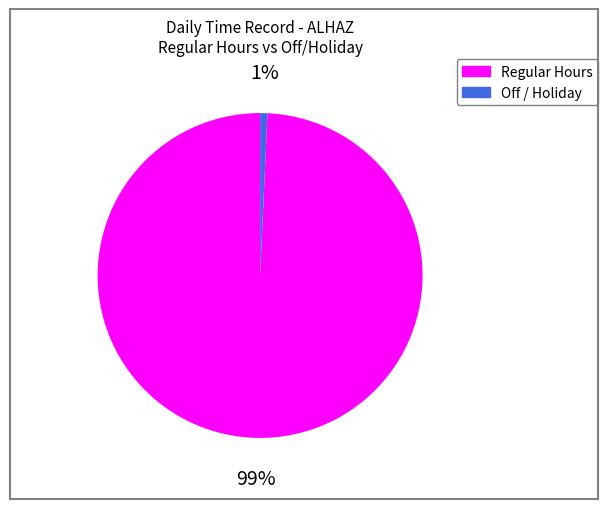

Which has a higher value, Off / Holiday or Regular Hours?

Regular Hours